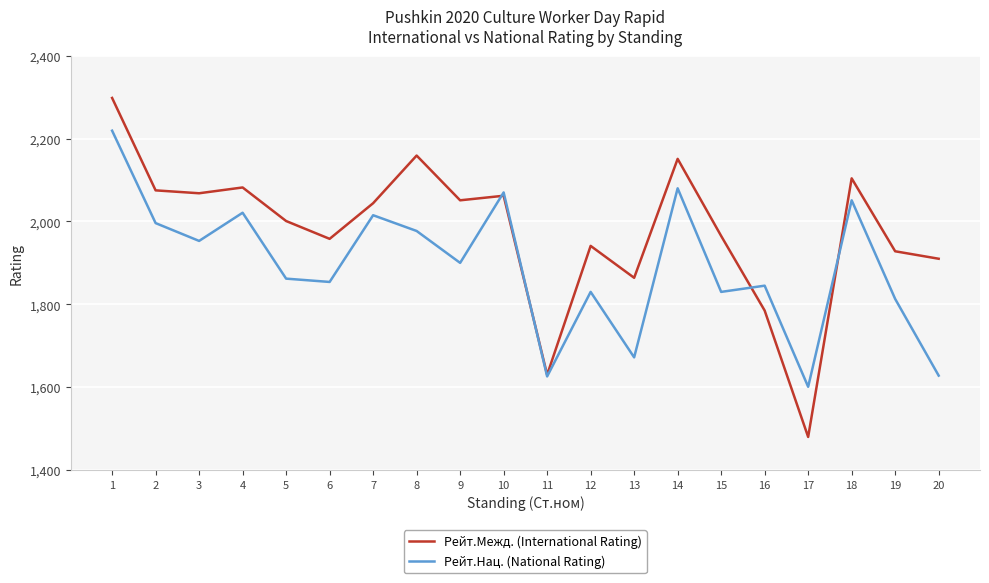

What is the greatest value displayed?

2298